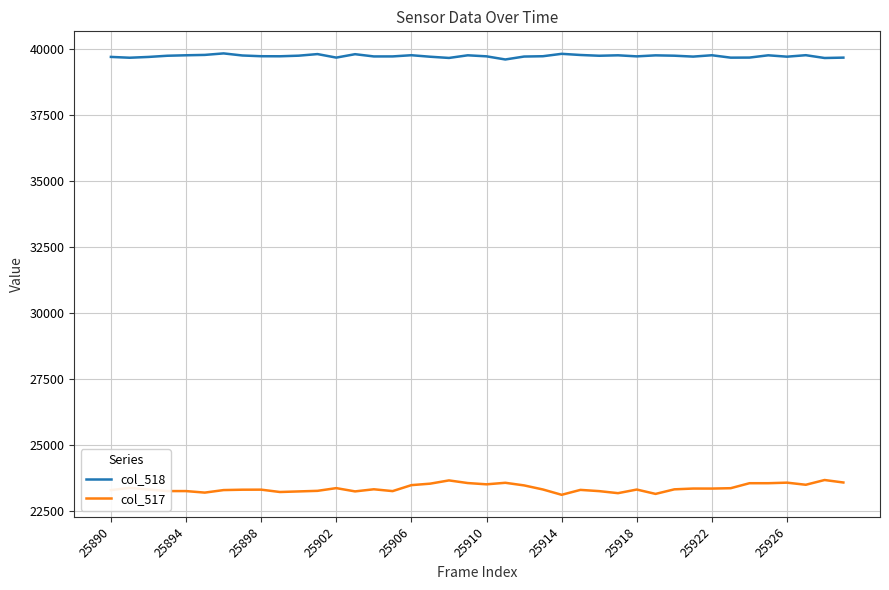

What is the minimum value shown in the chart?

23107